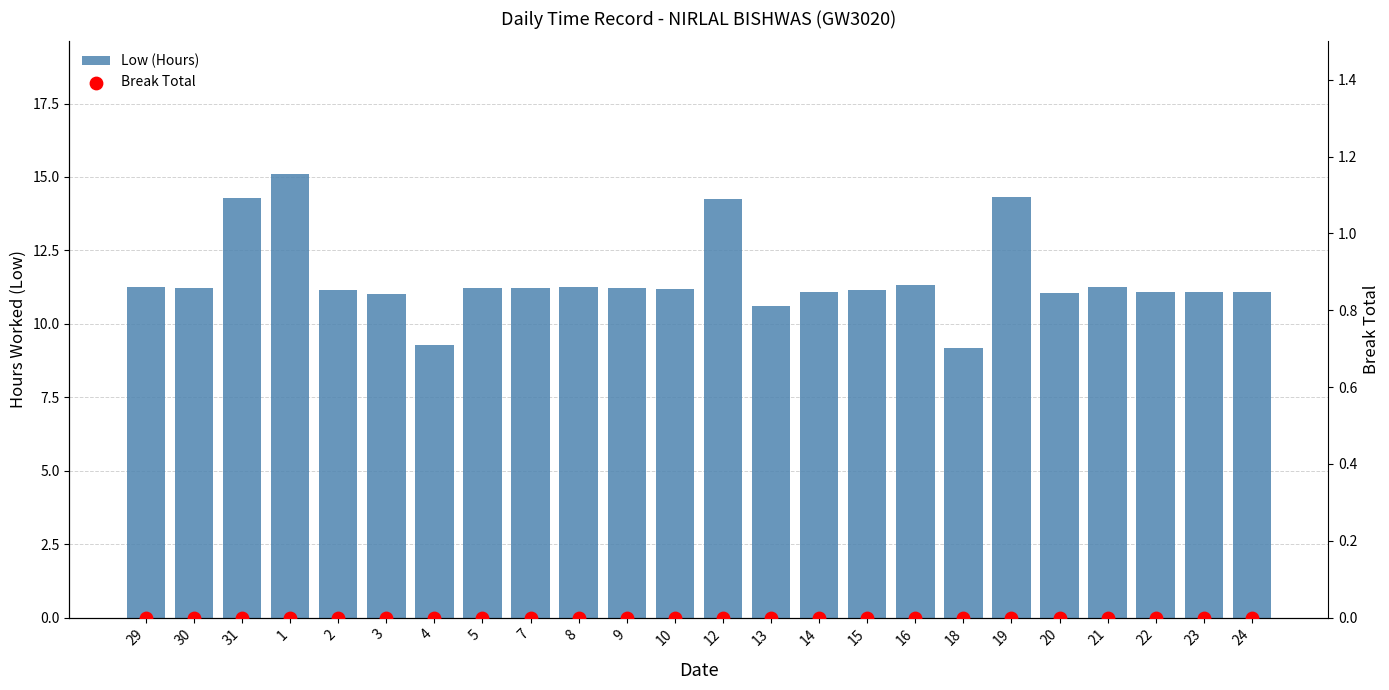

Which series contains the highest Y value?

Low (Hours)